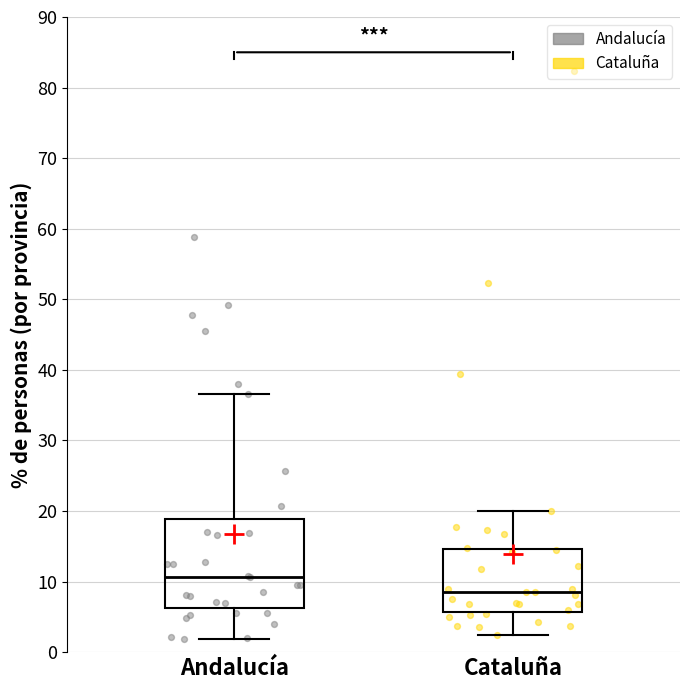

Reading left to right, read every box against the y-axis: the position of its median line, the range the box covers, and the ends of its whiskers. The values are not printed on the chart, so give them approximately, as read against the axis.

Andalucía: median 11, box 6 to 19, whiskers 2 to 37
Cataluña: median 8, box 6 to 15, whiskers 2 to 20